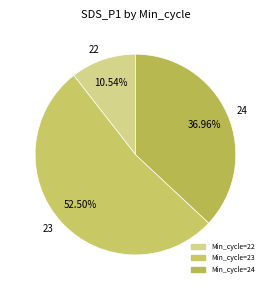

Rank the categories by value from lowest to highest.

22, 24, 23